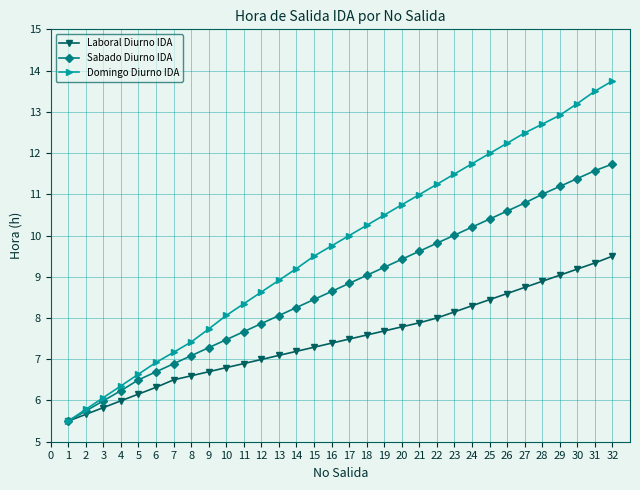

True or false: Sabado Diurno IDA has a value of 10.0 at 23.

True